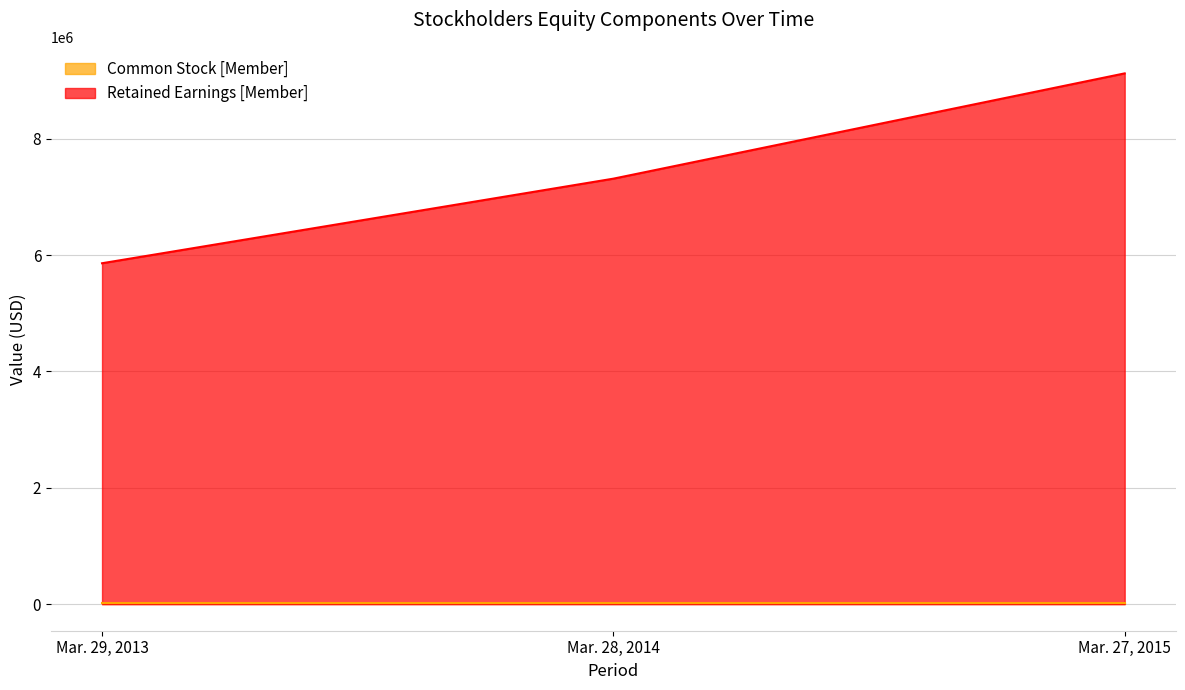

How many values are below 7313295?

1